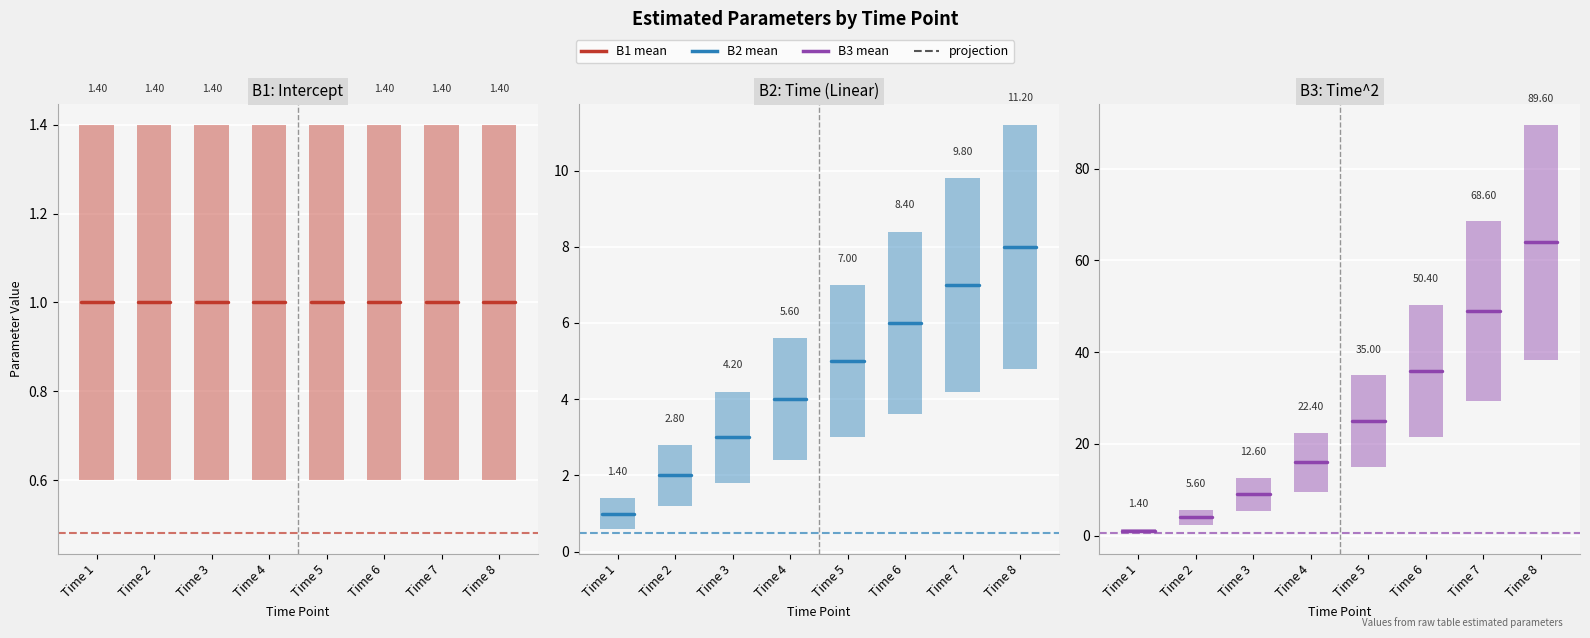

Are the bars horizontal?

No